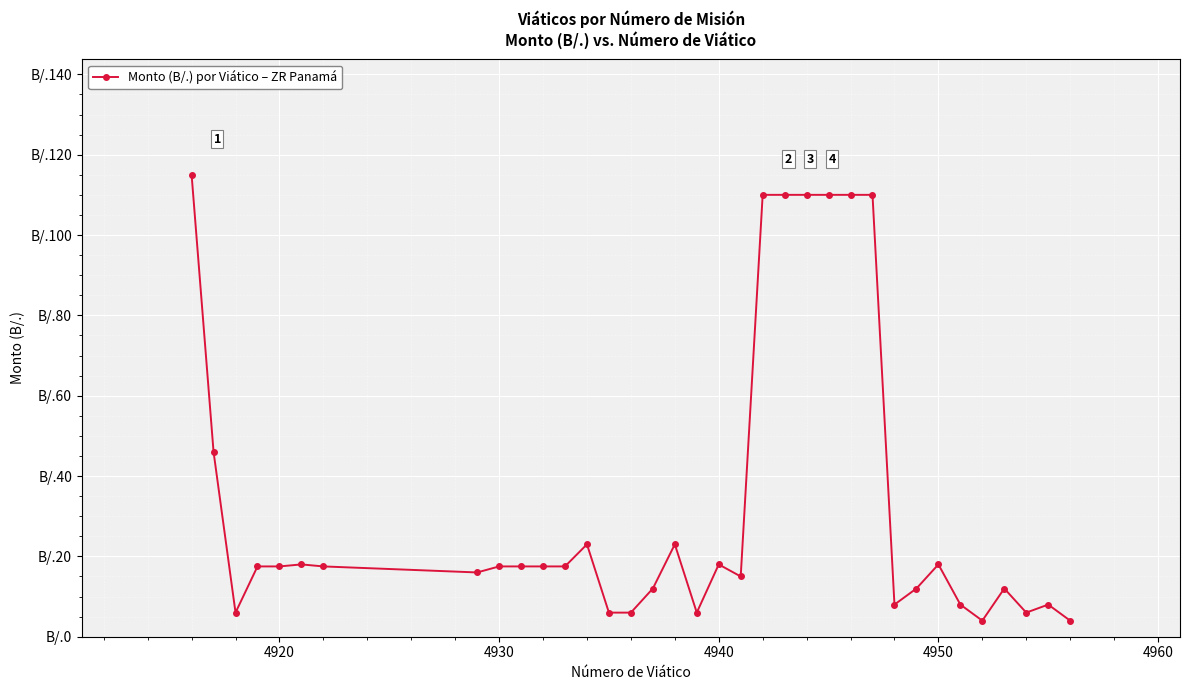

Is this an area chart (filled region under the line)?

No